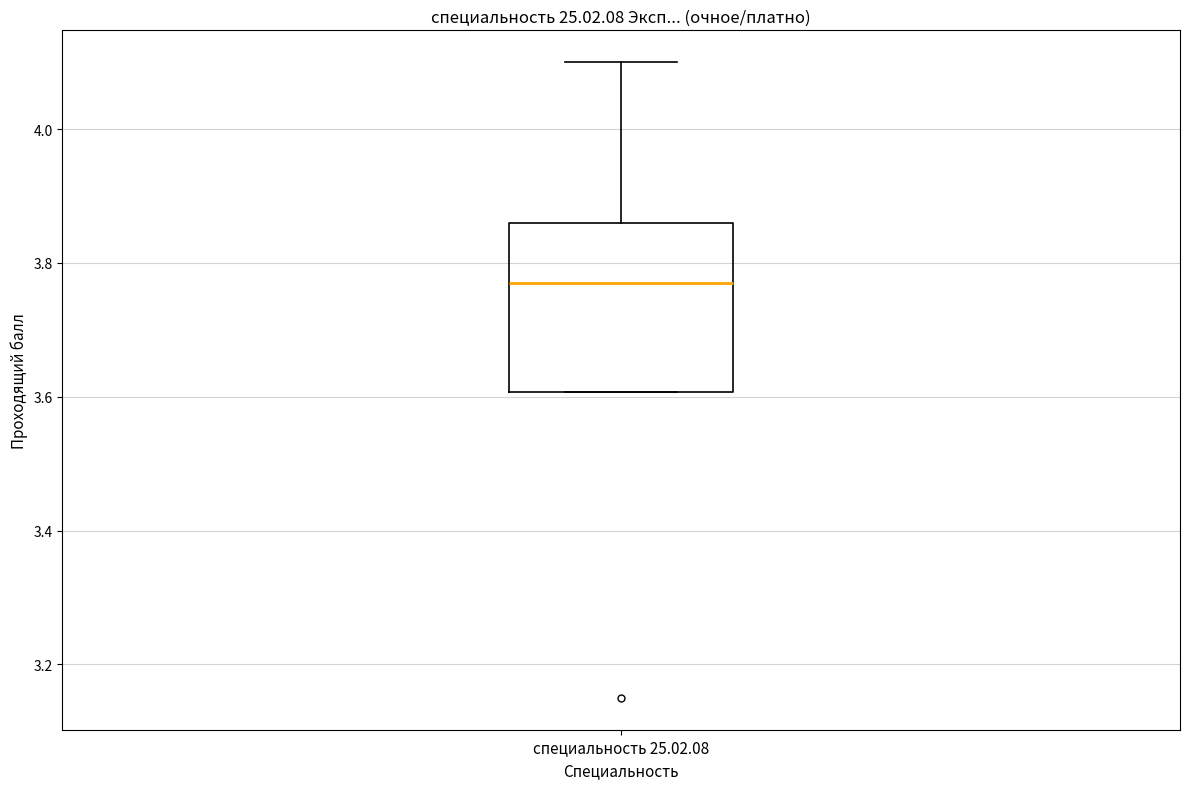

Where is the lower edge of the box for специальность 25.02.08 on the y-axis? The values are not printed on the chart, so give them approximately, as read against the axis.

3.60